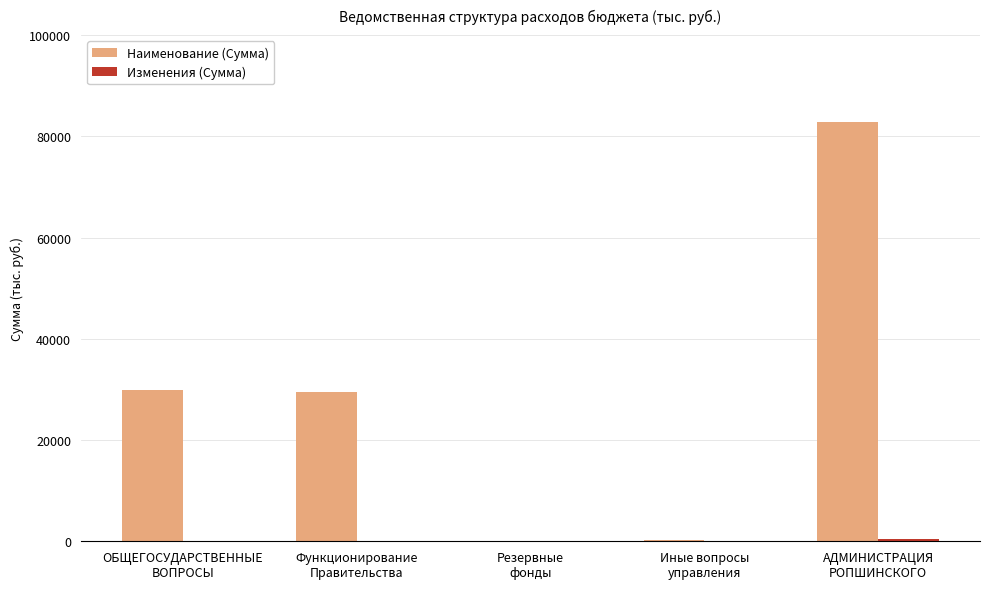

How many groups of bars are there?

5